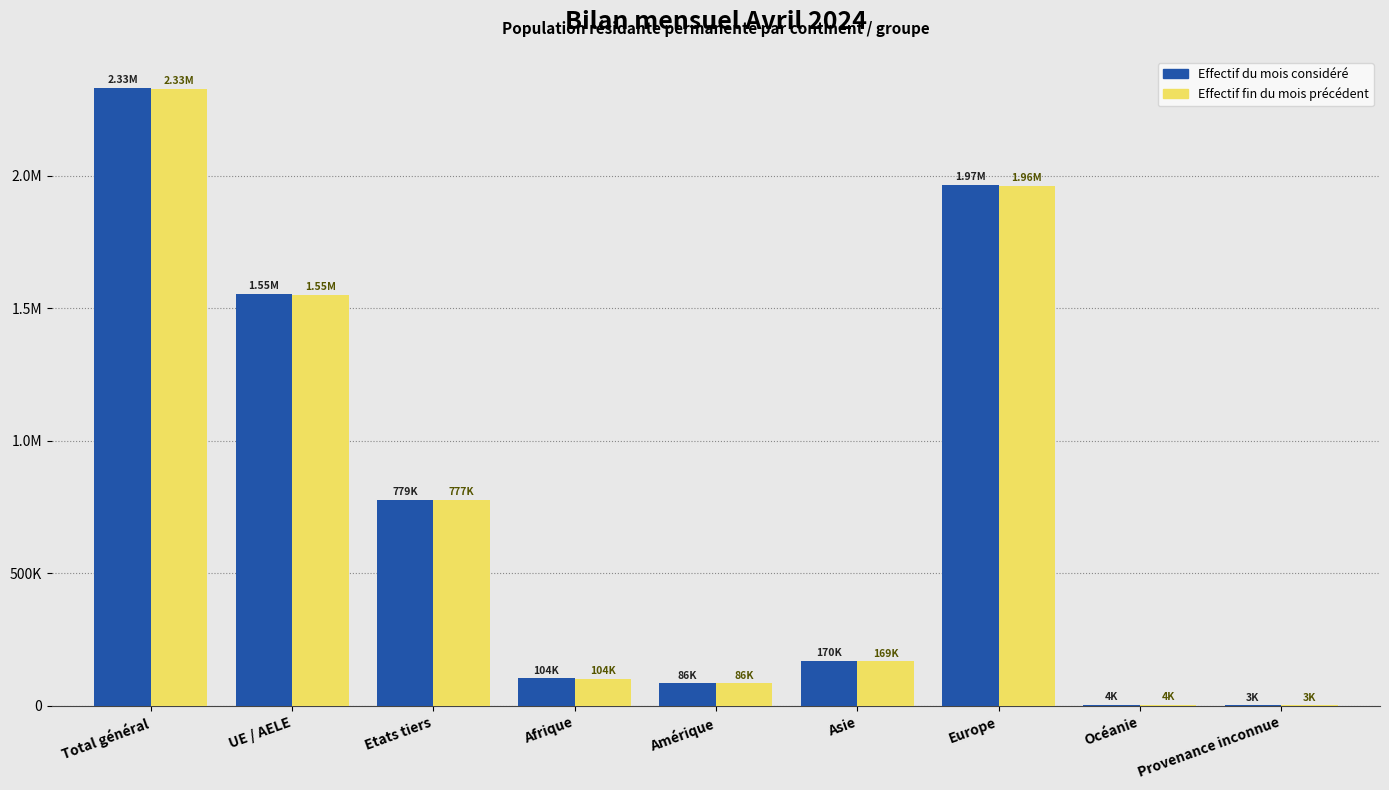

What is the smallest value displayed?

2617